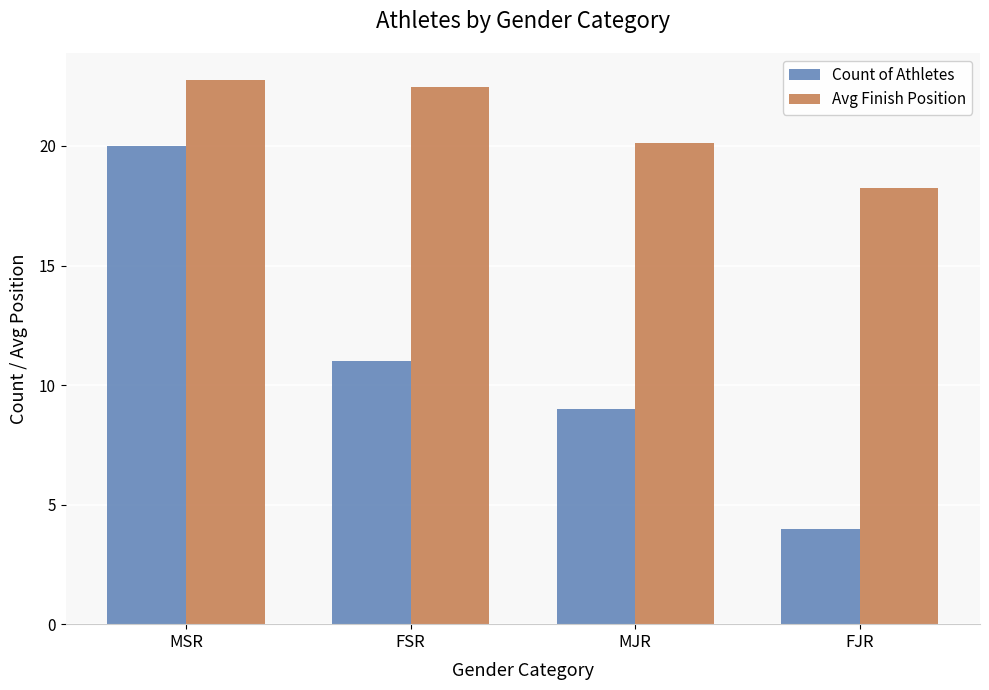

What is the sum of the Count of Athletes values at MJR and FSR?

20.0